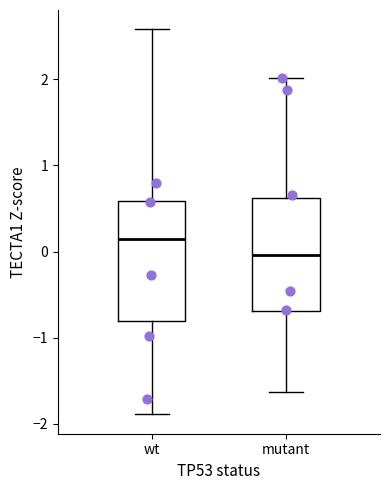

Reading left to right, transcribe this box plot: for each box, give where its median line is, the range the box spans, and where its two whiskers end, as read against the y-axis. The values are not printed on the chart, so give them approximately, as read against the axis.

wt: median 0.1, box -0.8 to 0.6, whiskers -1.9 to 2.6
mutant: median 0.0, box -0.7 to 0.6, whiskers -1.6 to 2.0